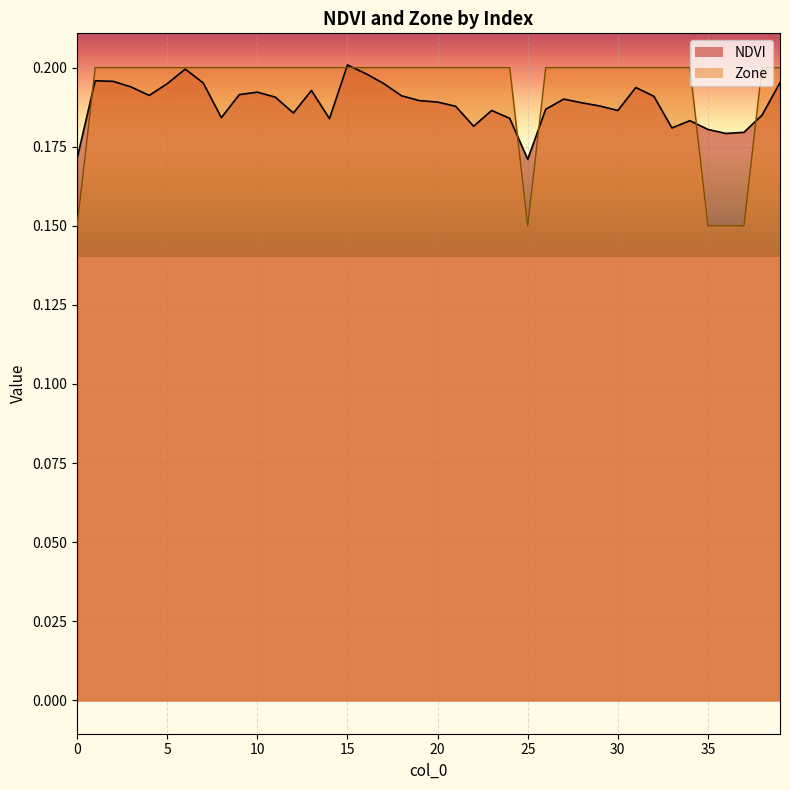

Which series changed the most between 16 and 21?

NDVI